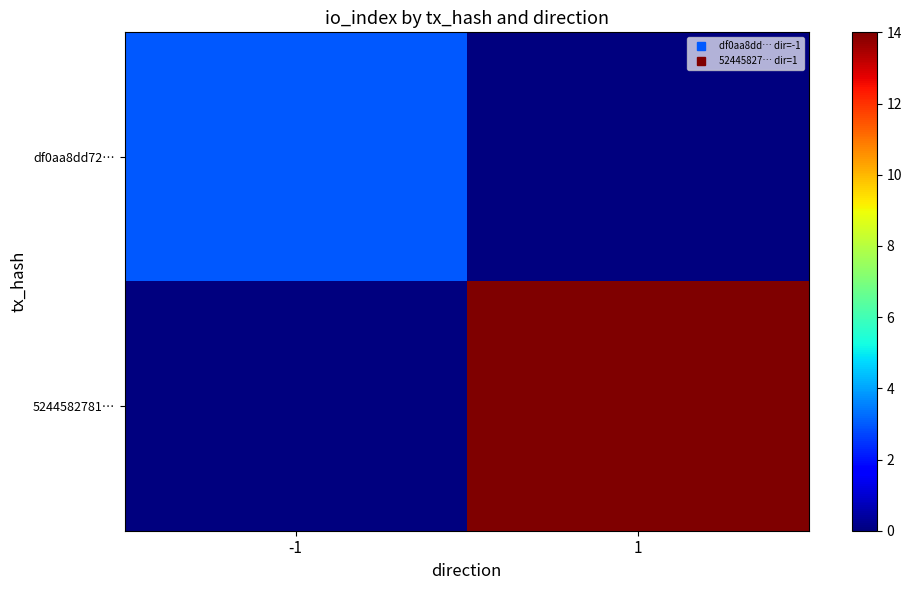

Between -1 and 1, which series saw the biggest shift?

5244582781…